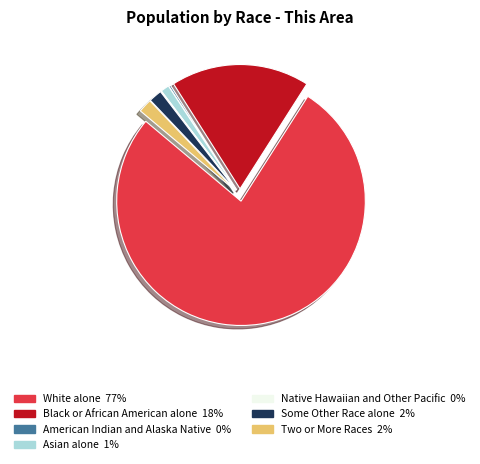

Which slice represents more than half of the pie?

White alone